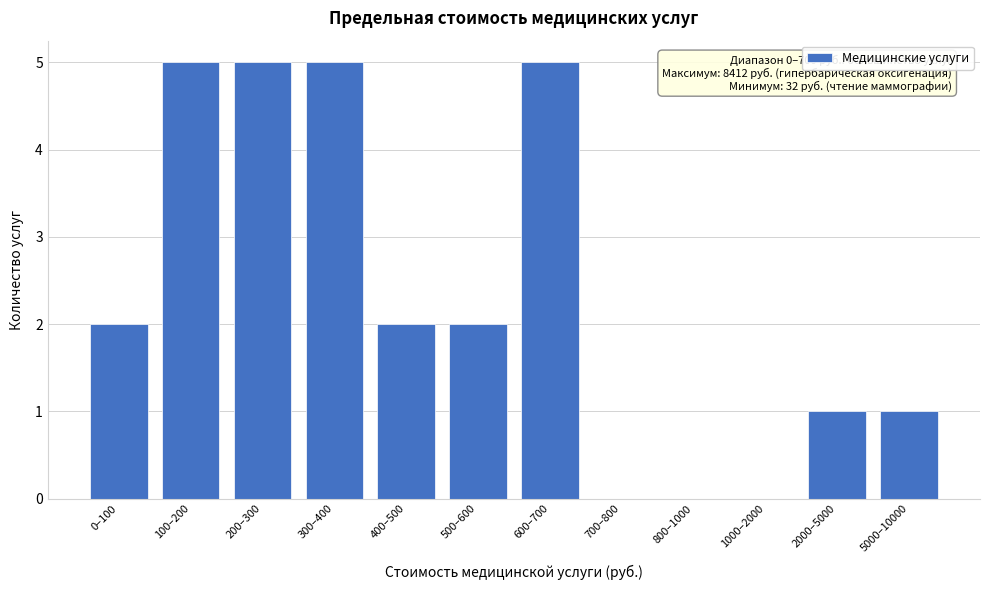

Reading right to left, list all the values displayed in this chart.

5000–10000=1	2000–5000=1	1000–2000=0	800–1000=0	700–800=0	600–700=5	500–600=2	400–500=2	300–400=5	200–300=5	100–200=5	0–100=2